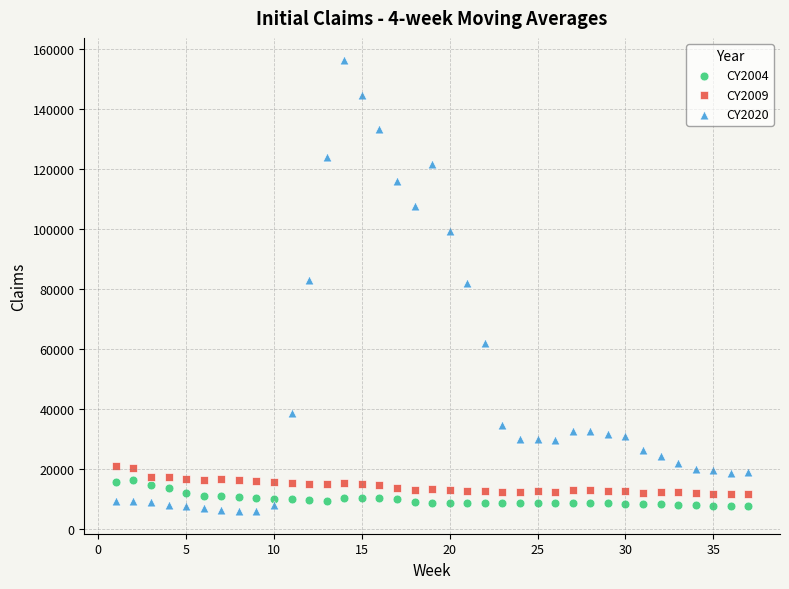

Which series has the widest spread of Y values?

CY2020